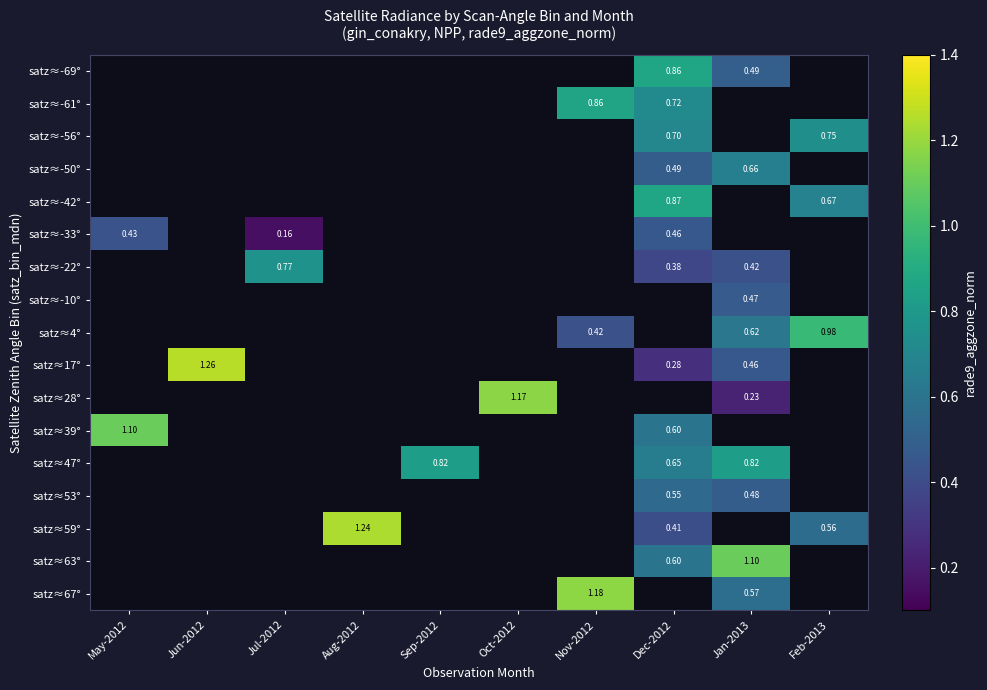

The value of satz≈17° at Jun-2012 is 1.3. True or false?

True